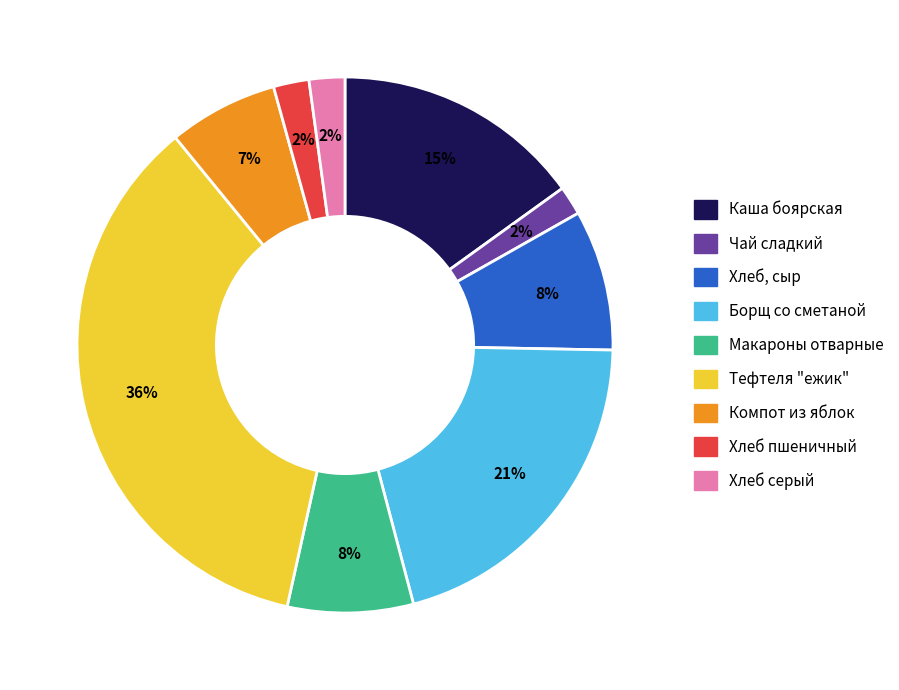

To the nearest percent, what is the difference between the Тефтеля "ежик" and Борщ со сметаной slice percentages?

15%